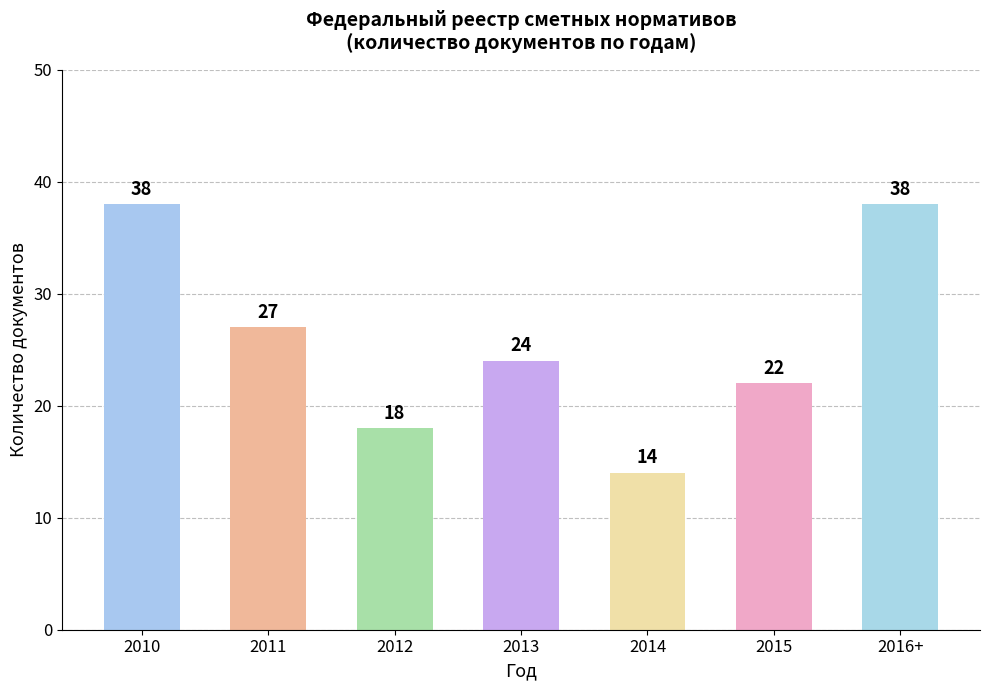

Approximately how many times larger is the value at 2012 compared to 2010?

0.5